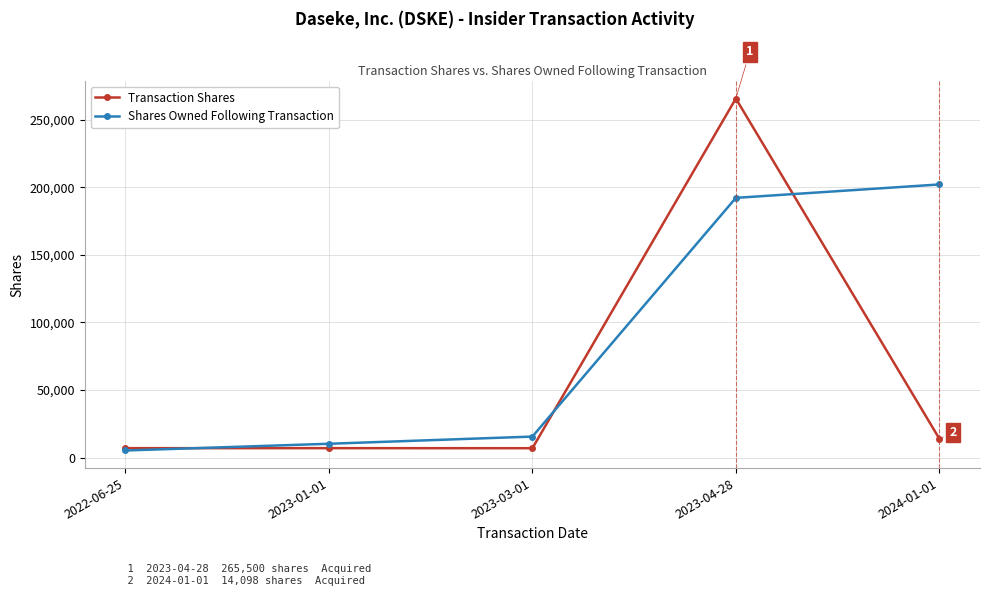

What is the sum of the Transaction Shares values at 2023-03-01 and 2022-06-25?

14094